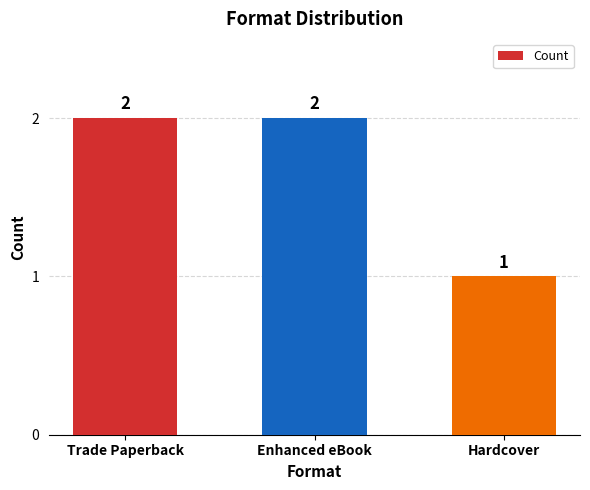

Between Trade Paperback and Hardcover, which is larger?

Trade Paperback